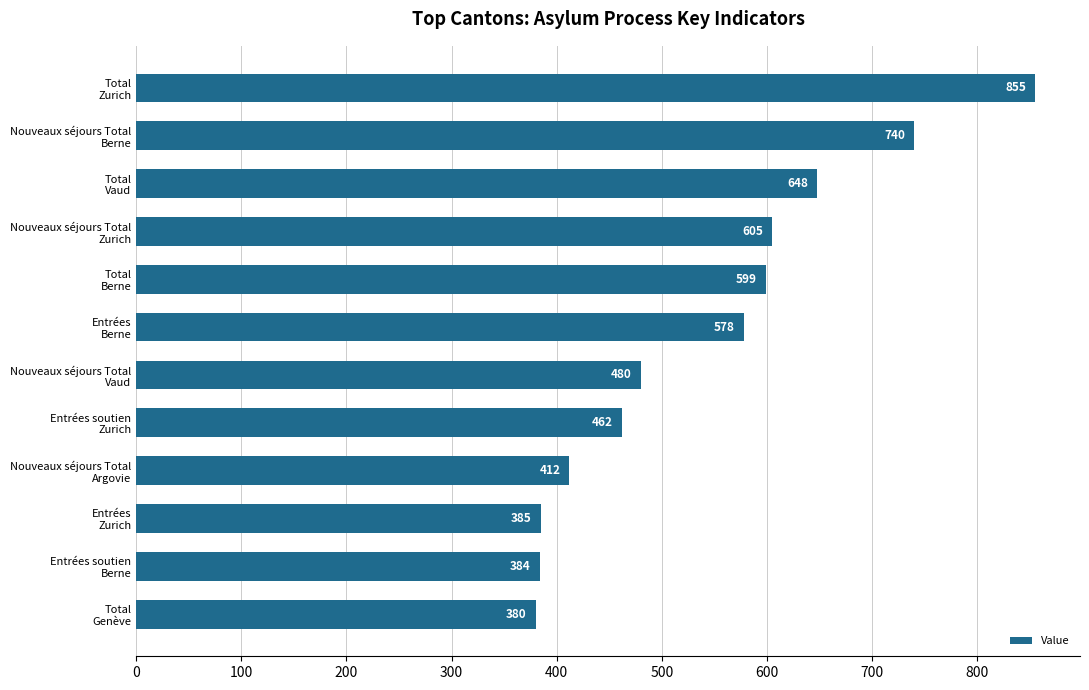

What is the sum of all values?

6528